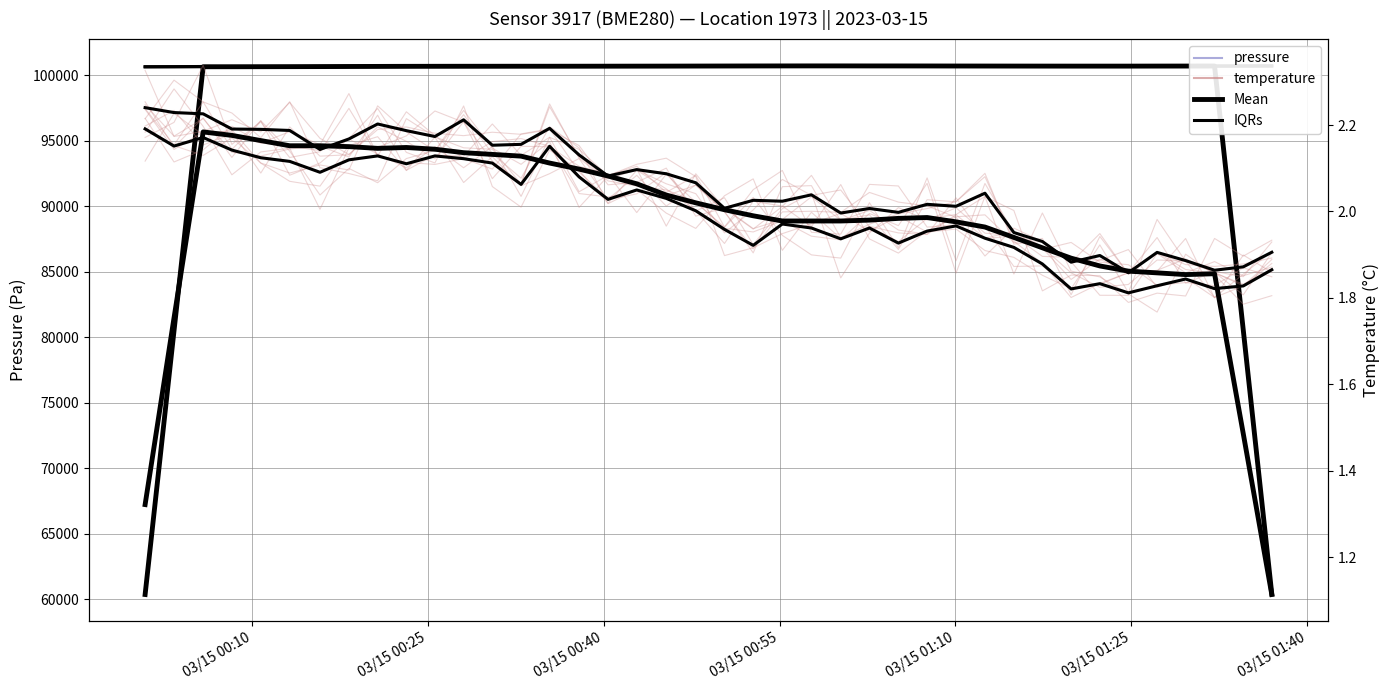

What is the difference between the second highest and minimum values in the temperature member series?

0.4